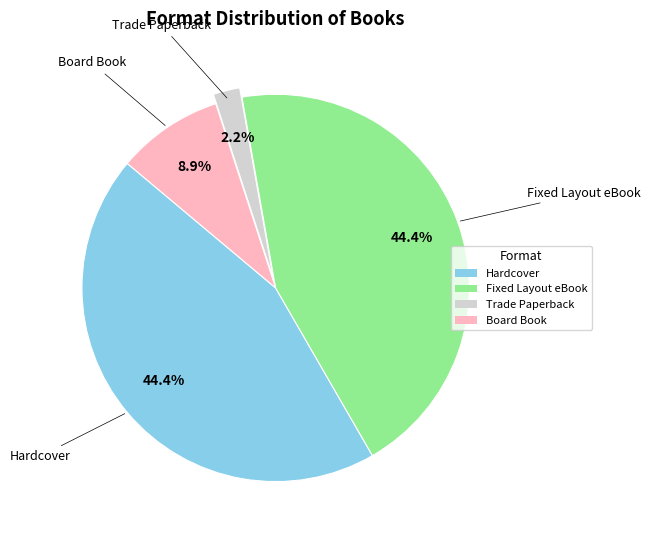

What percentage is the Fixed Layout eBook slice, to the nearest percent?

44%